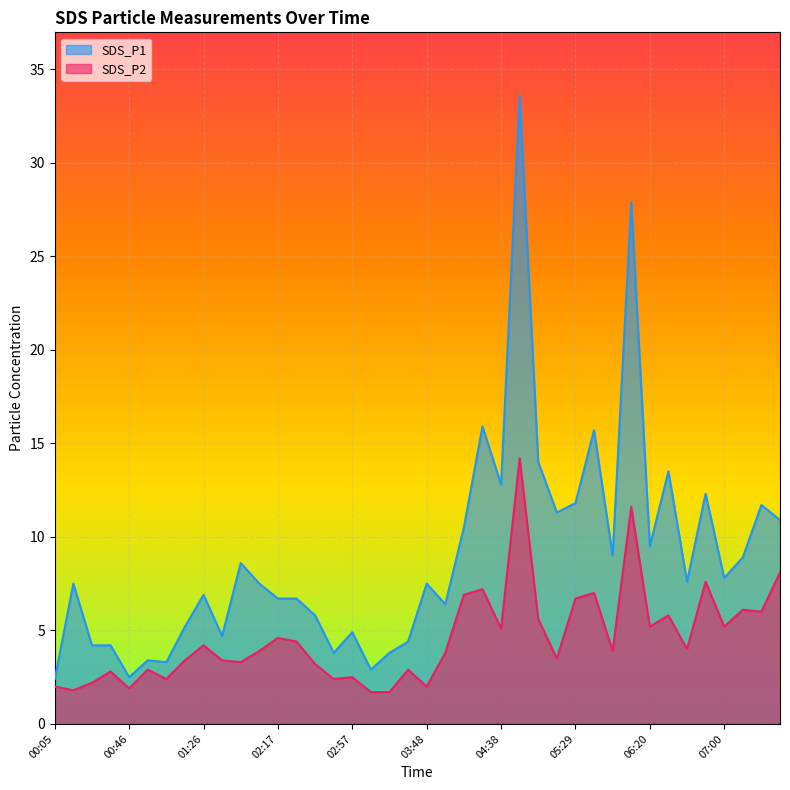

What is the maximum value for SDS_P2?

14.2